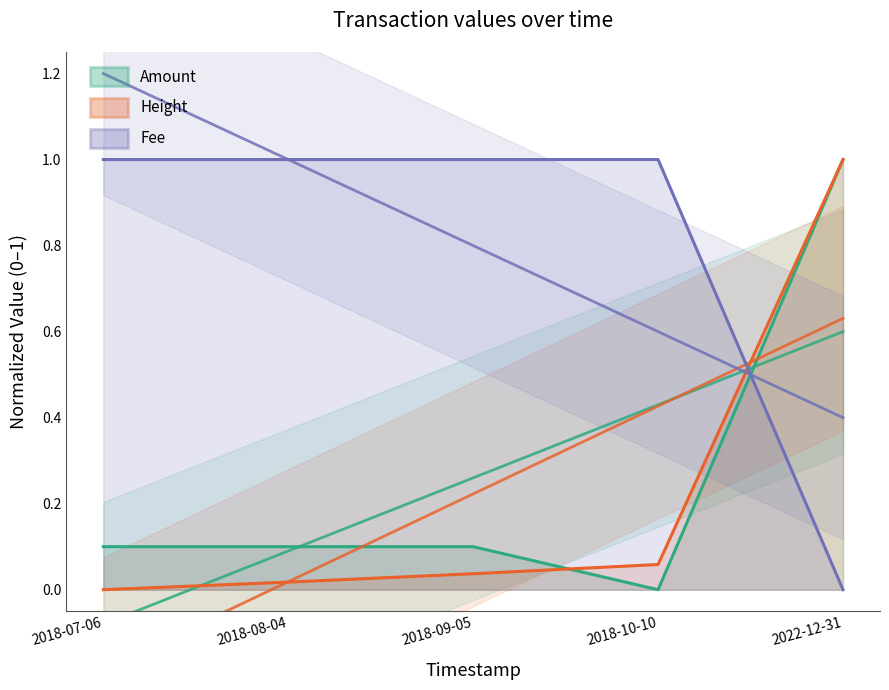

What is the maximum value shown in the chart?

1.0